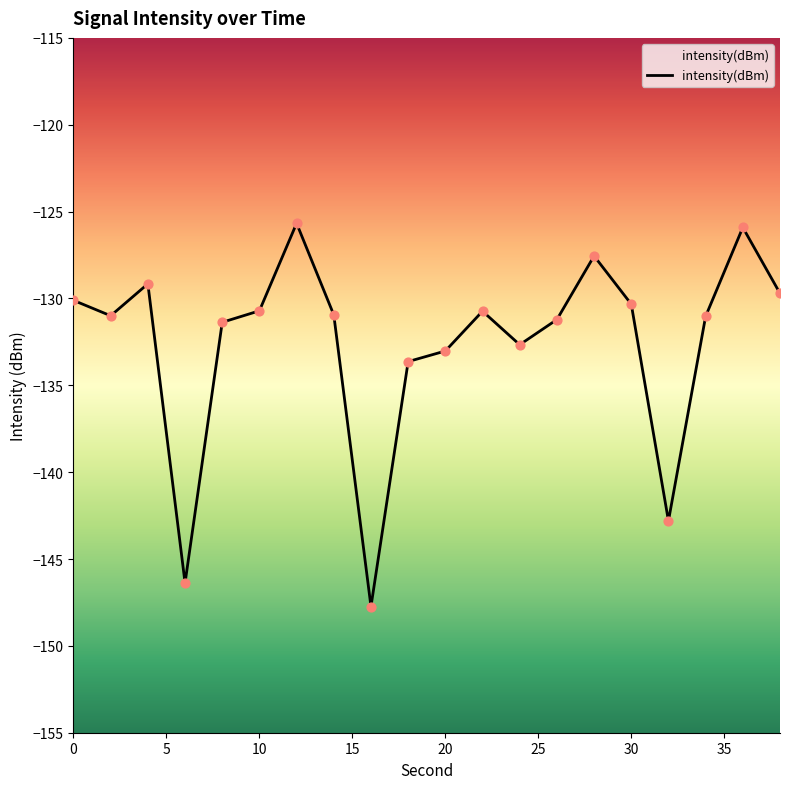

Between 20 and 24, which is larger?

24